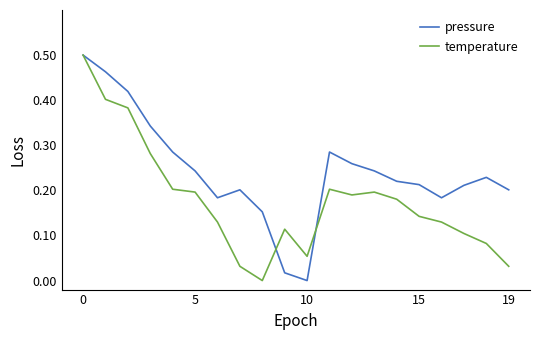

Which series has the largest total across all categories?

pressure